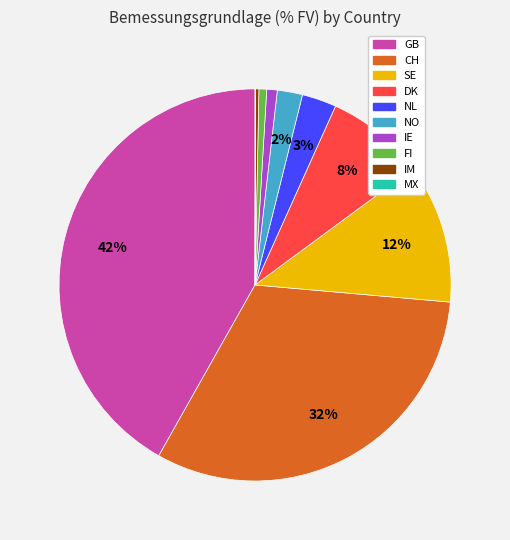

What is the largest slice in the pie chart?

GB